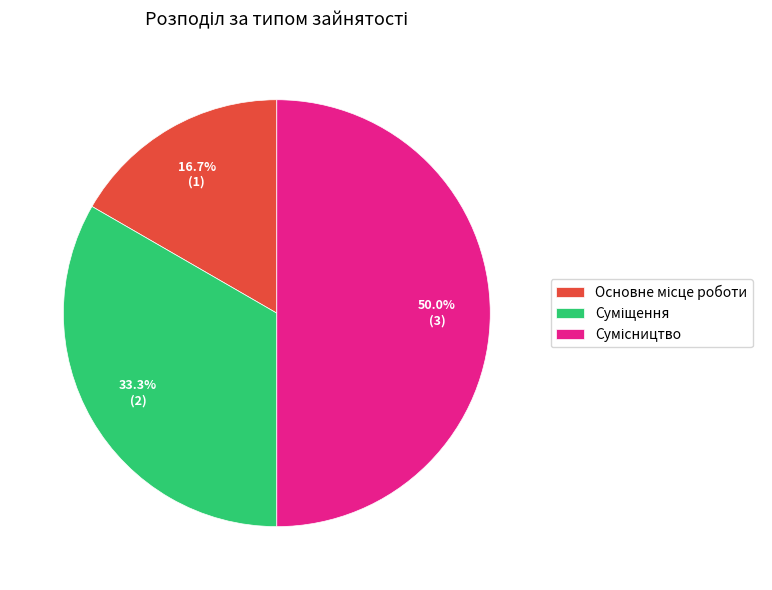

How much of the chart is everything except Сумісництво?

50.0%